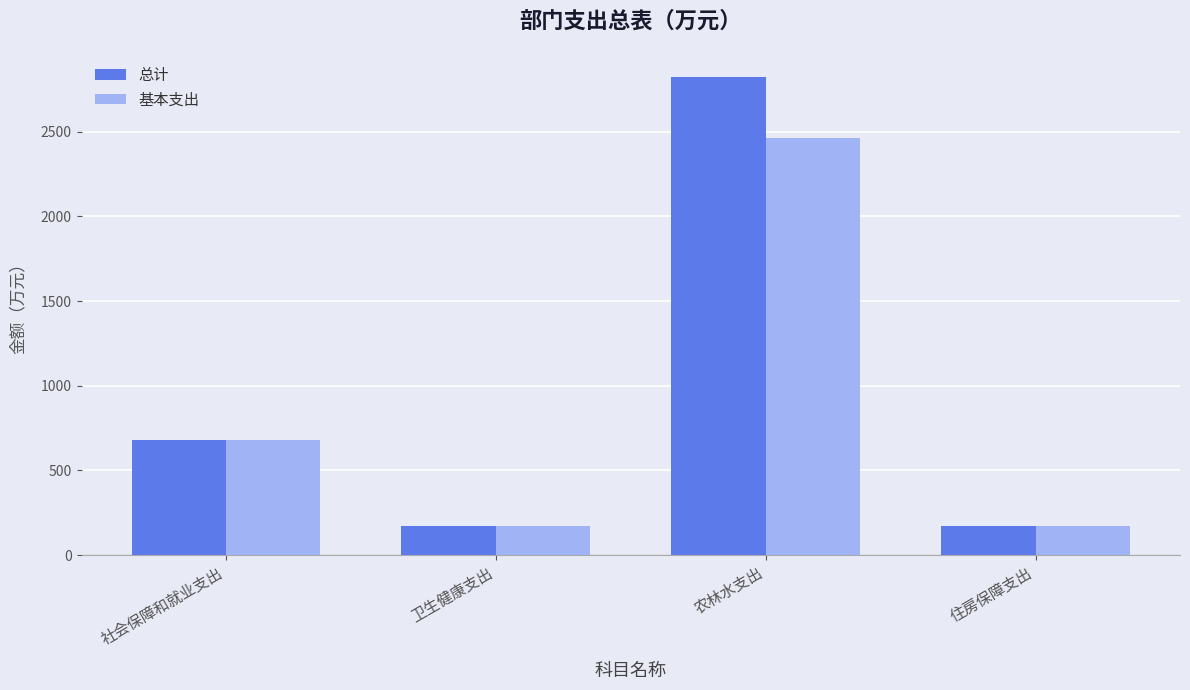

Which series changed the most between 卫生健康支出 and 农林水支出?

总计